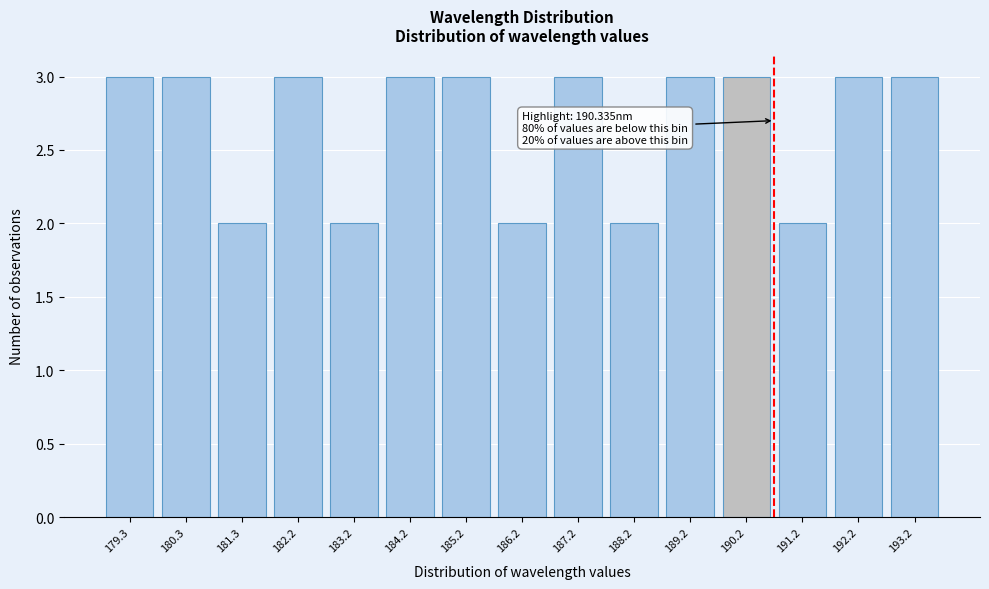

Reading left to right, extract all data points from this chart.

179.3=3	180.3=3	181.3=2	182.2=3	183.2=2	184.2=3	185.2=3	186.2=2	187.2=3	188.2=2	189.2=3	190.2=3	191.2=2	192.2=3	193.2=3